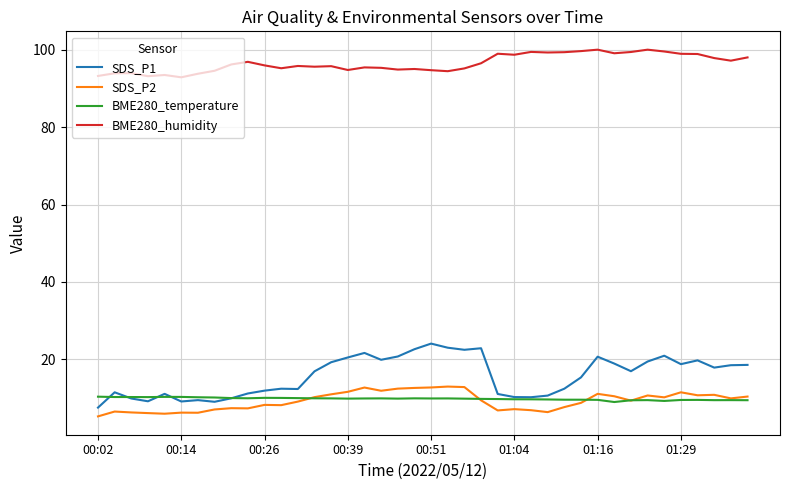

True or false: BME280_temperature and BME280_humidity cross at least once.

False